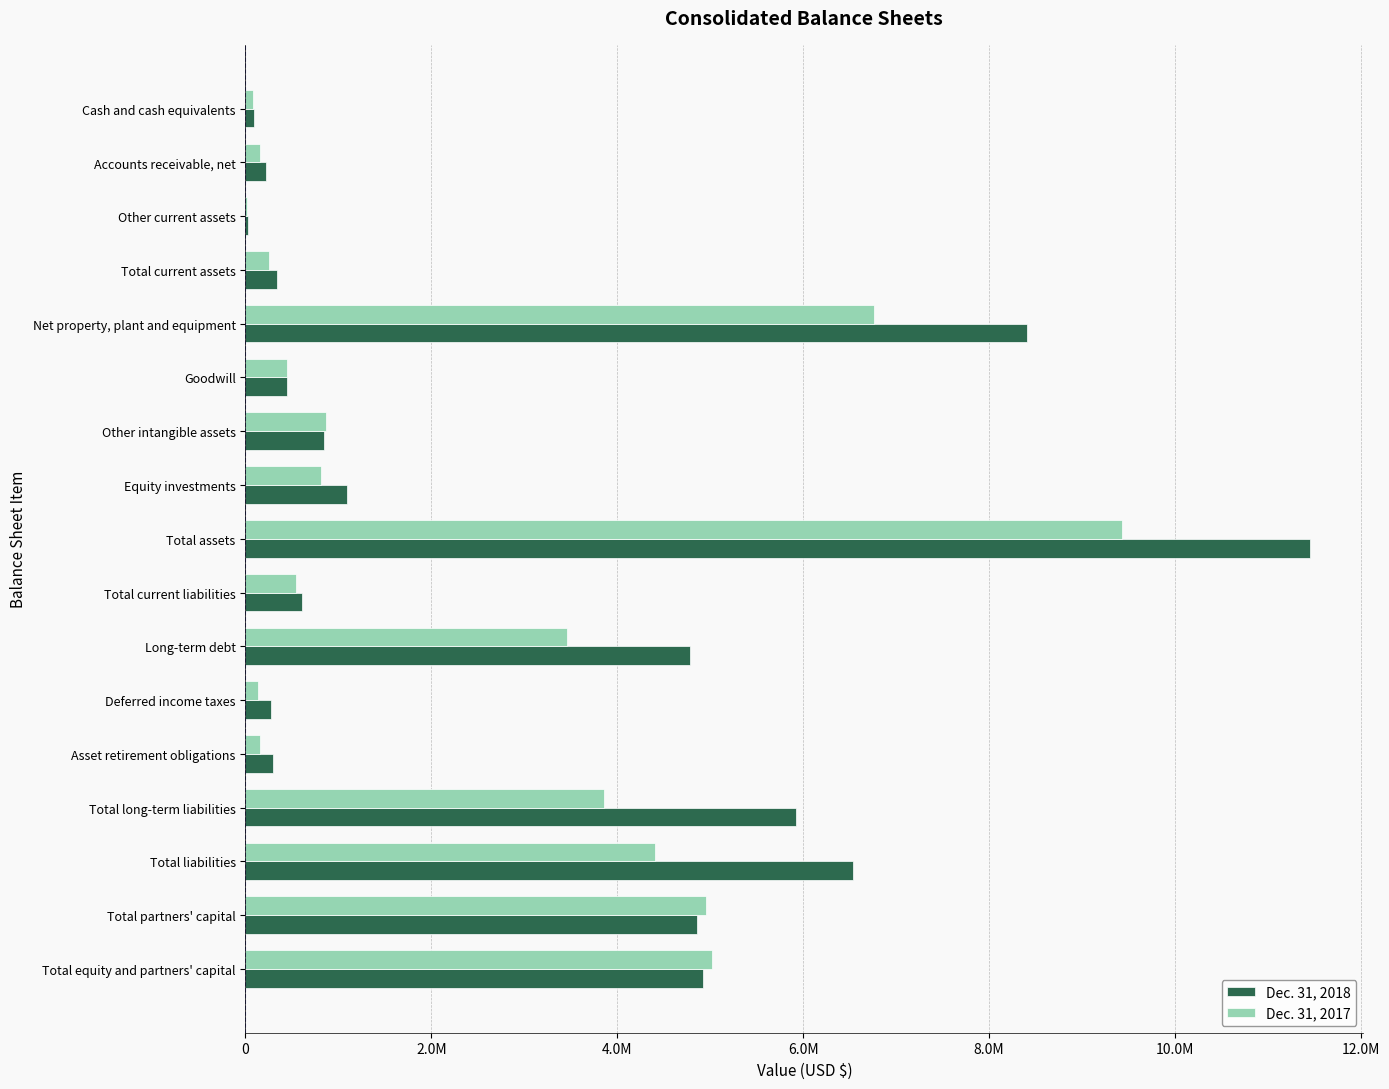

At which category is the sum across all series the highest?

Total assets